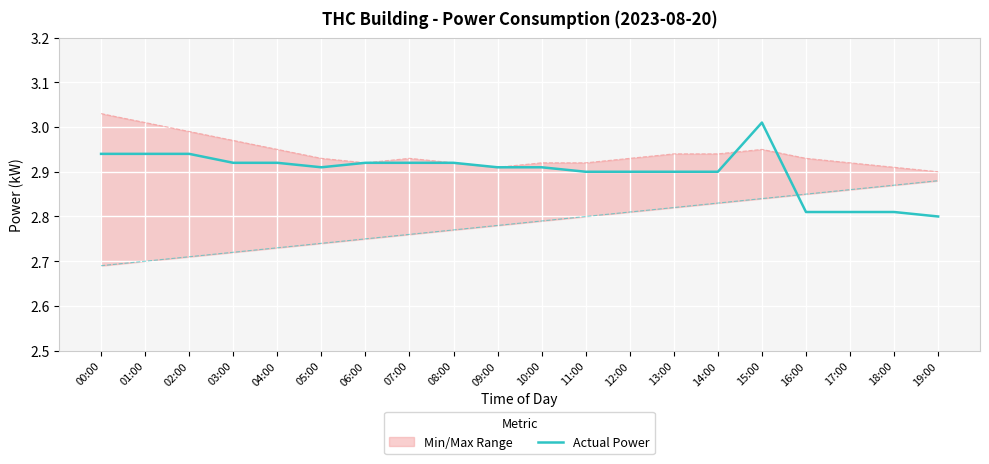

What is the minimum value for power_min?

2.7